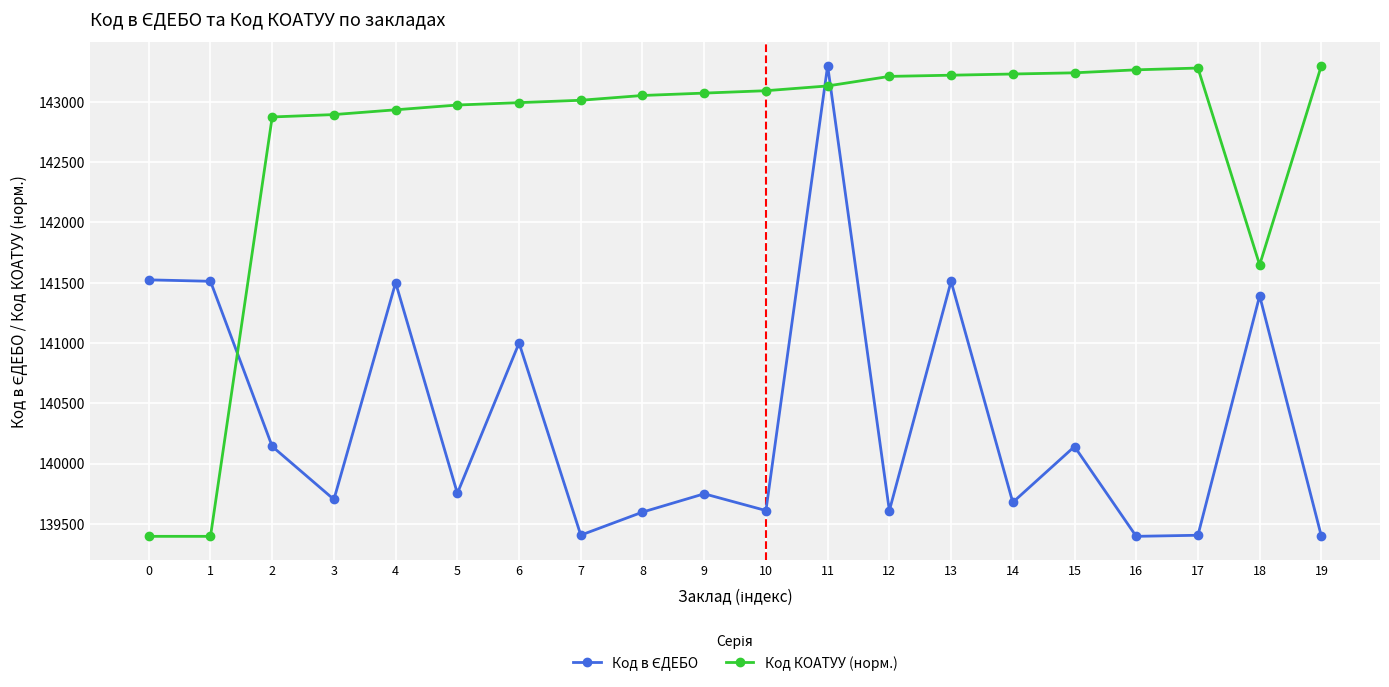

The value of Код КОАТУУ (норм.) at 3 is 66066.6. True or false?

False